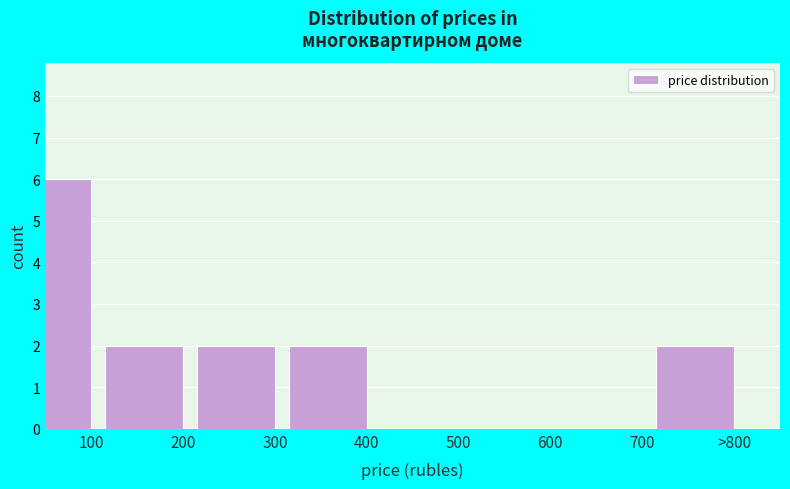

Reading right to left, what are all the values shown in this chart?

>800=2	700=0	600=0	500=0	400=2	300=2	200=2	100=6